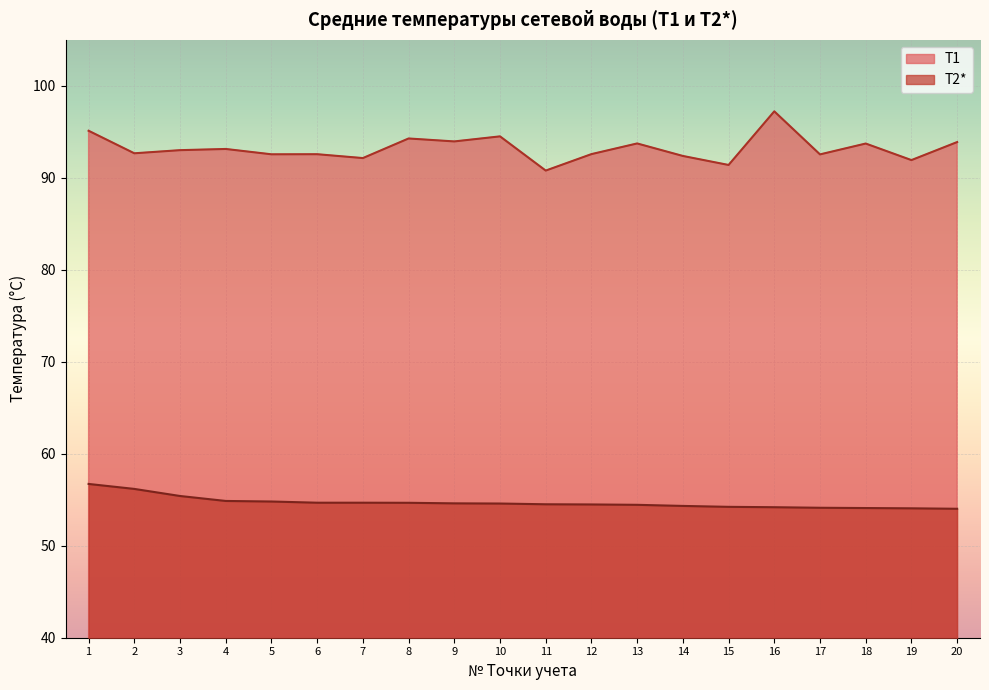

How many values in the T1 series are below 93?

10